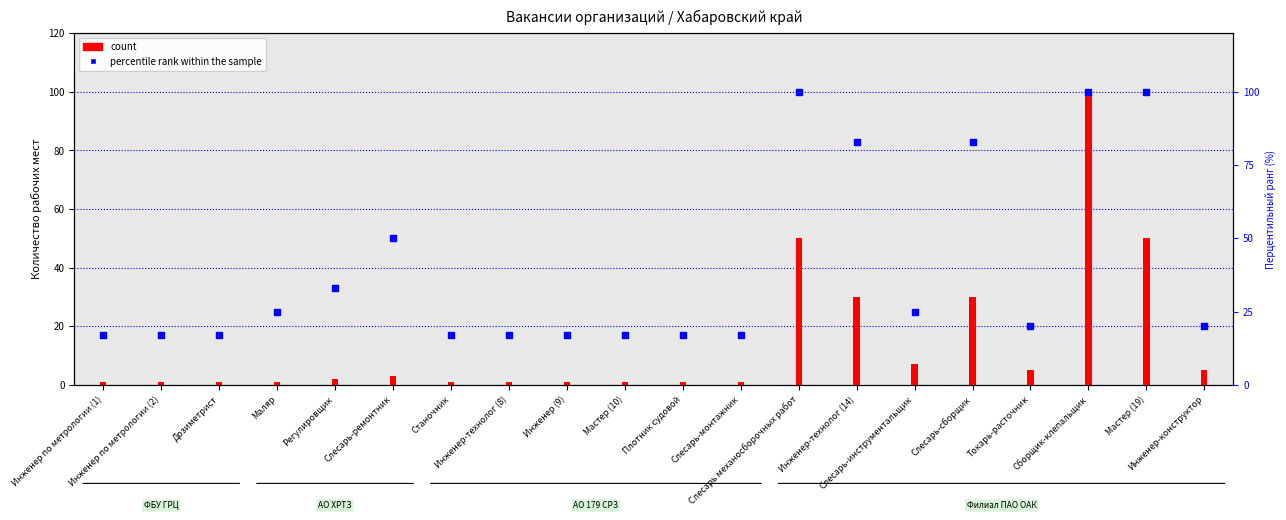

Which series has the largest Y range (max minus min)?

count